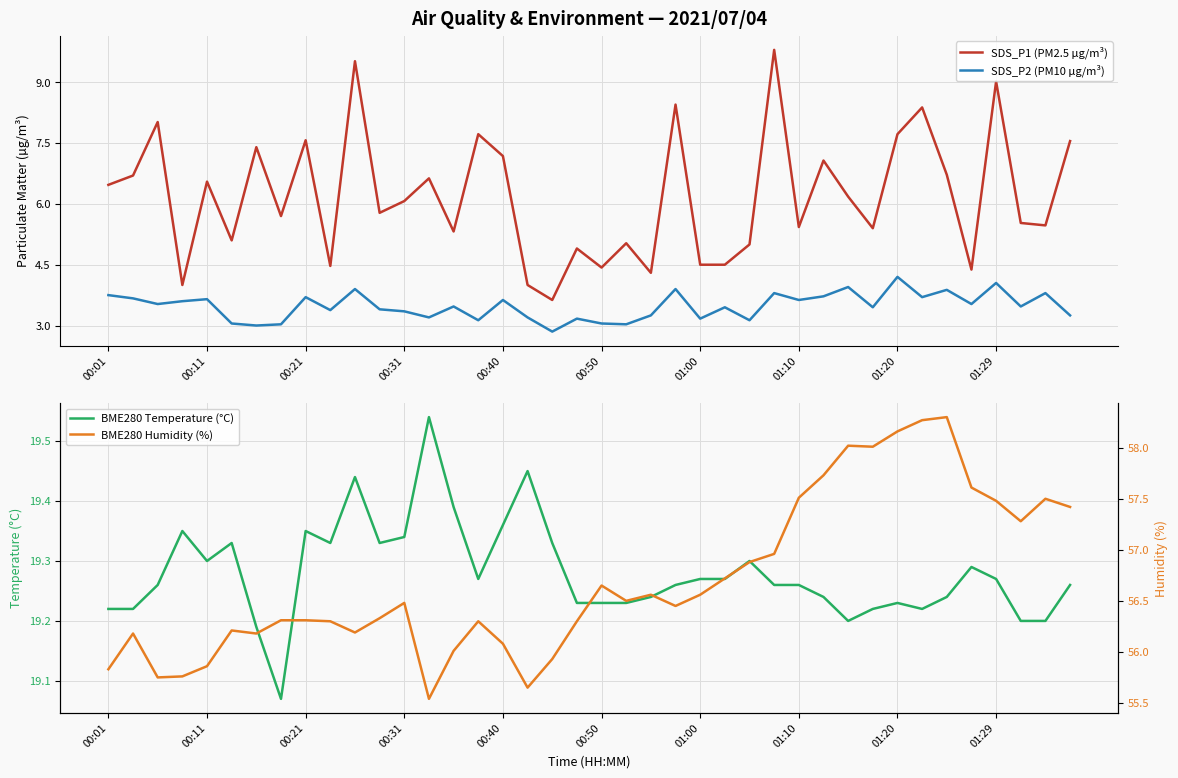

True or false: SDS_P2 (PM10 µg/m³) and SDS_P1 (PM2.5 µg/m³) intersect in this chart.

False